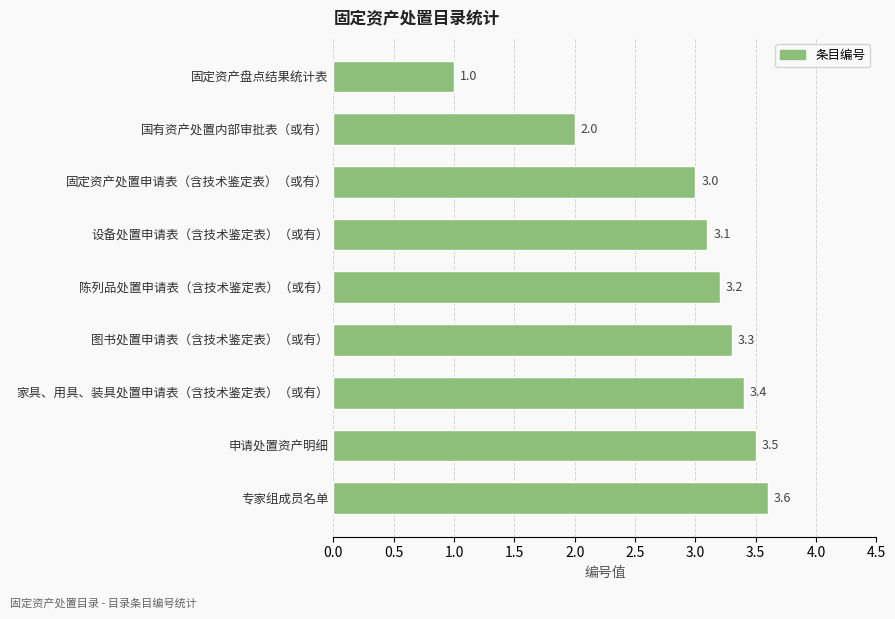

Reading top to bottom, list all the values displayed in this chart.

固定资产盘点结果统计表=1.0	国有资产处置内部审批表（或有）=2.0	固定资产处置申请表（含技术鉴定表）（或有）=3.0	设备处置申请表（含技术鉴定表）（或有）=3.1	陈列品处置申请表（含技术鉴定表）（或有）=3.2	图书处置申请表（含技术鉴定表）（或有）=3.3	家具、用具、装具处置申请表（含技术鉴定表）（或有）=3.4	申请处置资产明细=3.5	专家组成员名单=3.6